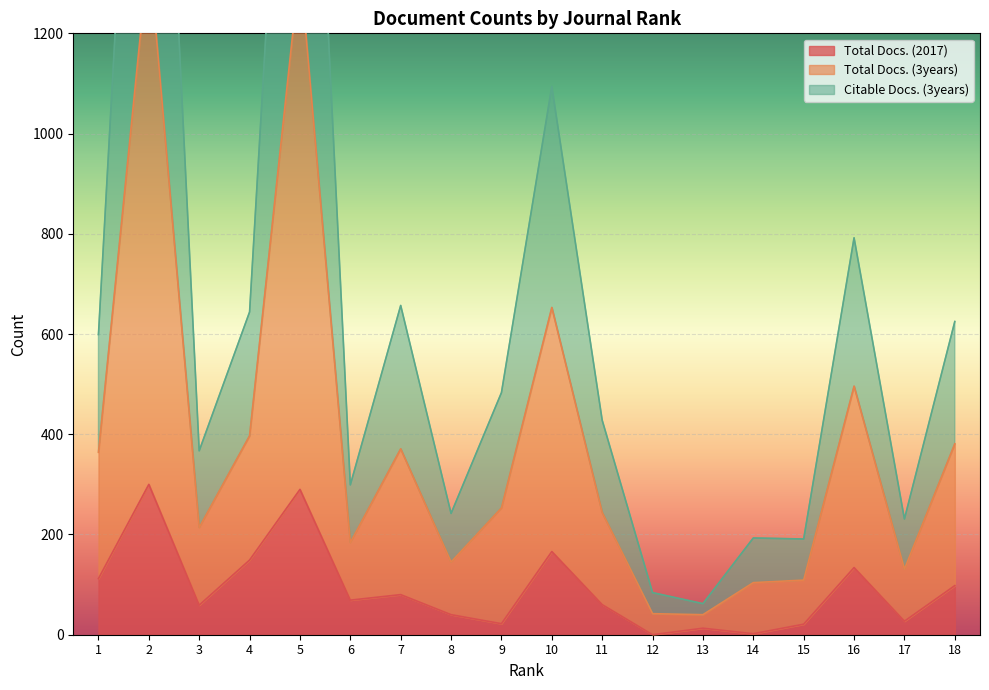

The value of Total Docs. (2017) at 18 is 56. True or false?

False